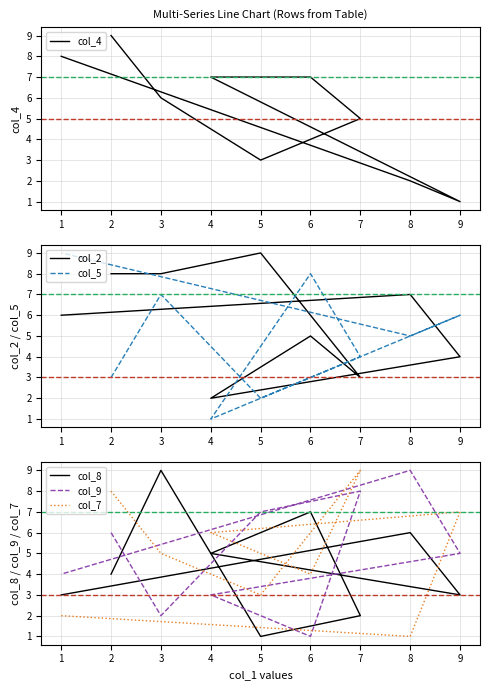

True or false: col_8 has more than 1 points higher than both neighbors.

True